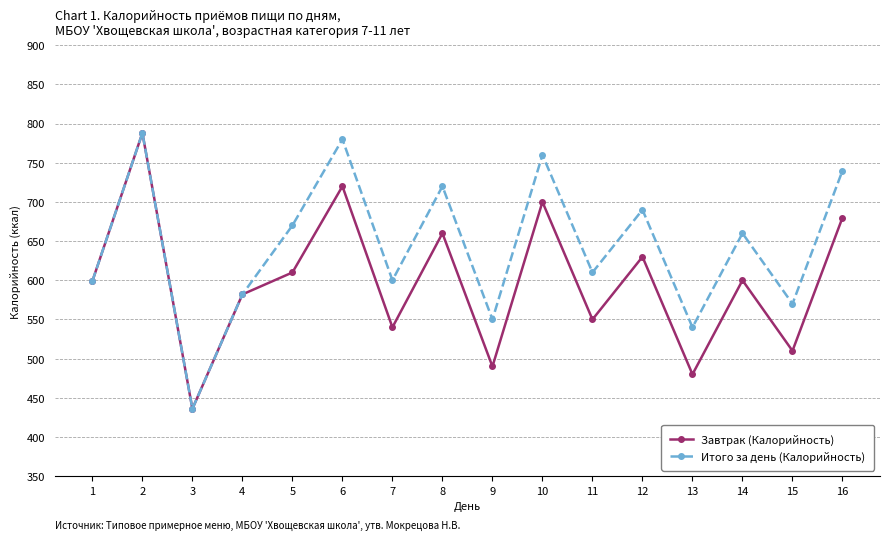

How many data points in Итого за день (Калорийность) are less than 660?

8